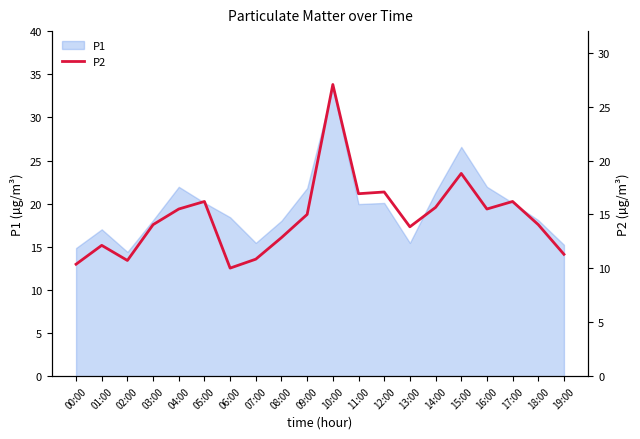

What is the lowest value of the P1 series?

14.4